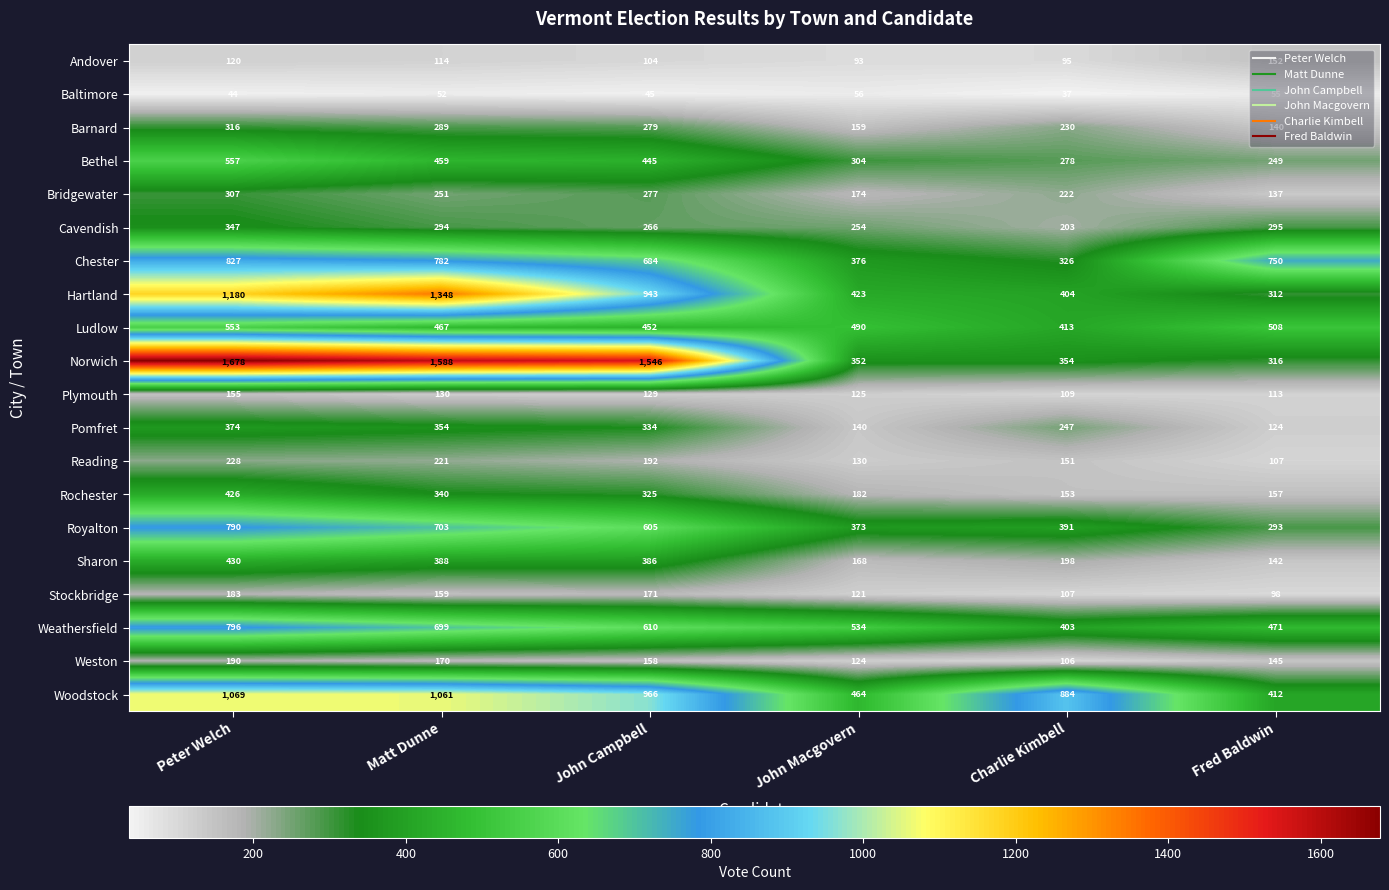

How many distinct data groups are displayed?

20